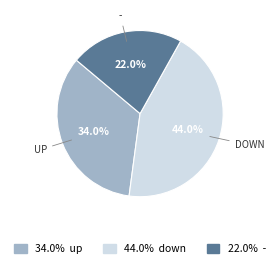

Is there any slice that represents more than half of the pie?

No